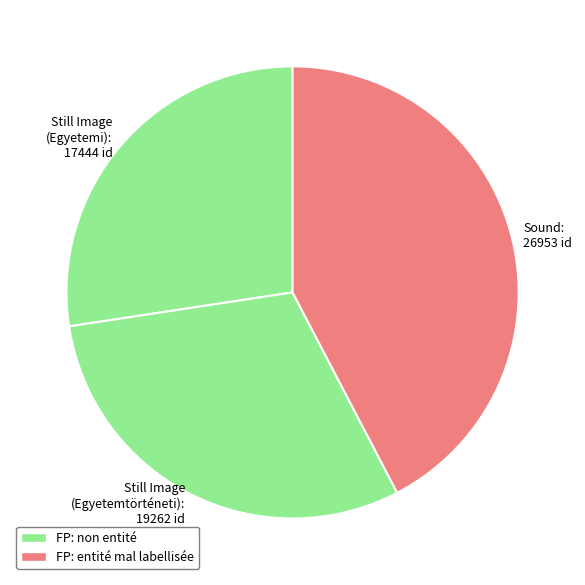

Is there a majority slice in this chart?

No